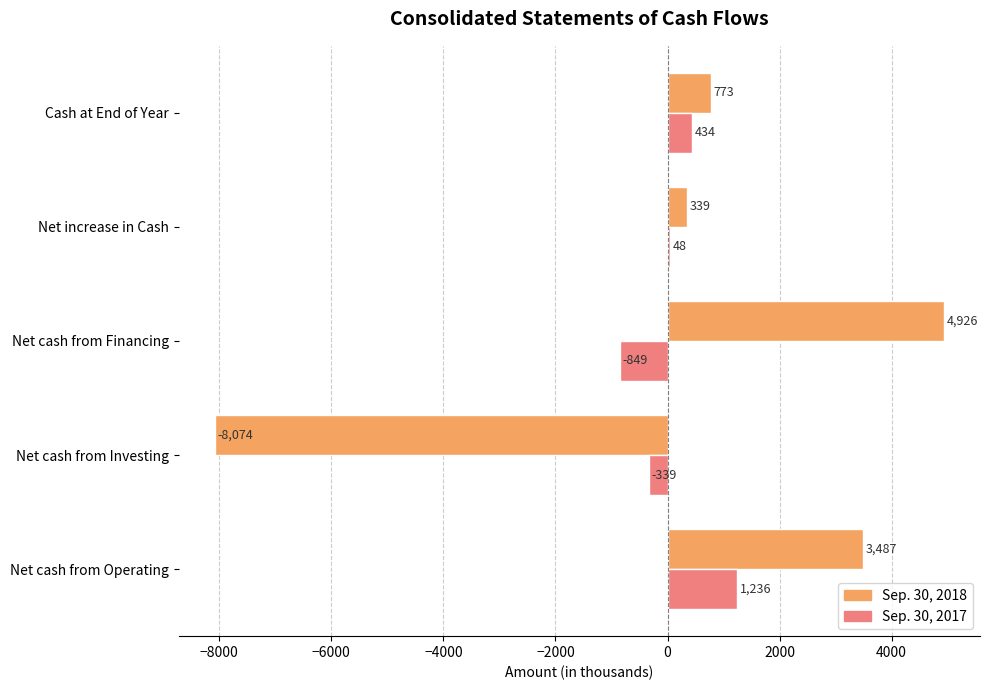

What is the sum of all Sep. 30, 2018 values?

1451